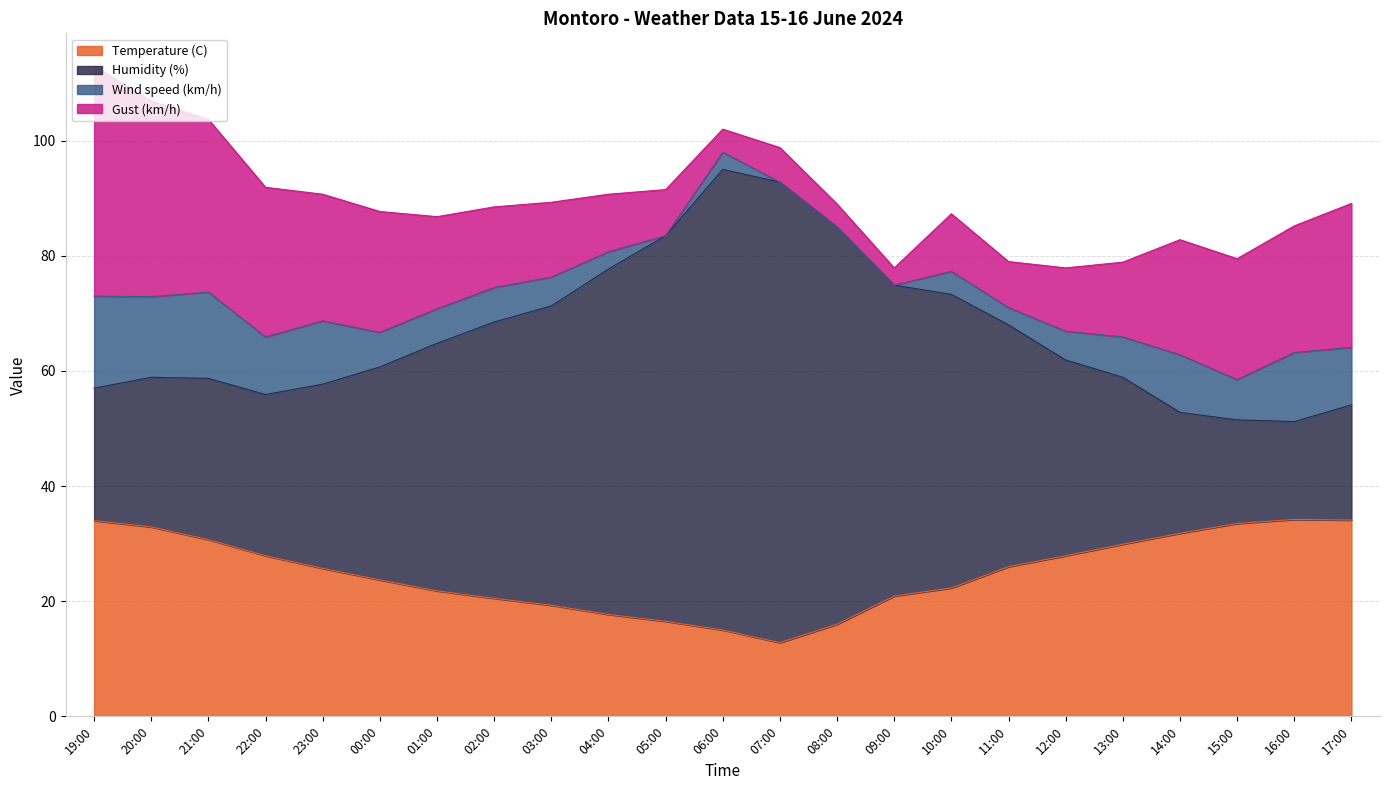

The Humidity (%) series shows 148.8 at 06:00. True or false?

False